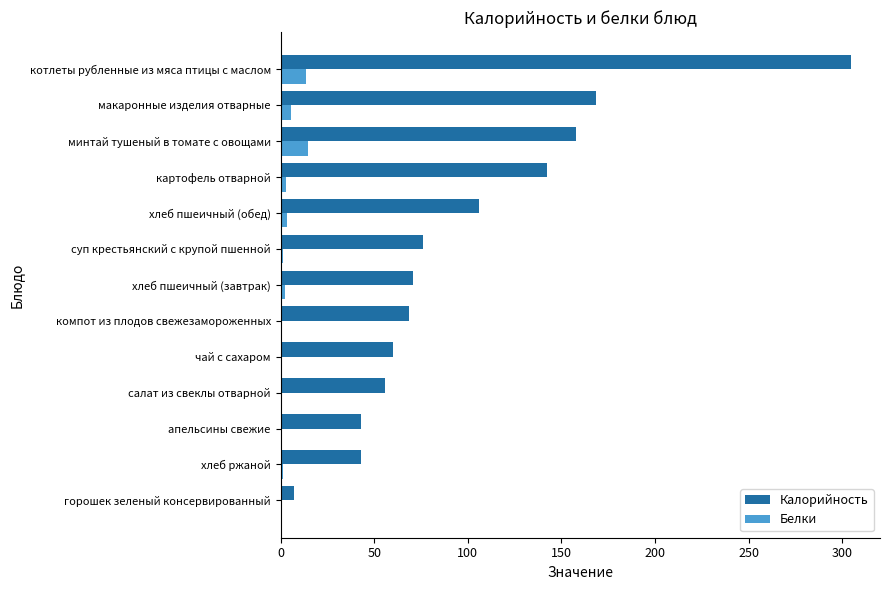

The value of Белки at минтай тушеный в томате с овощами is 14.8. True or false?

True